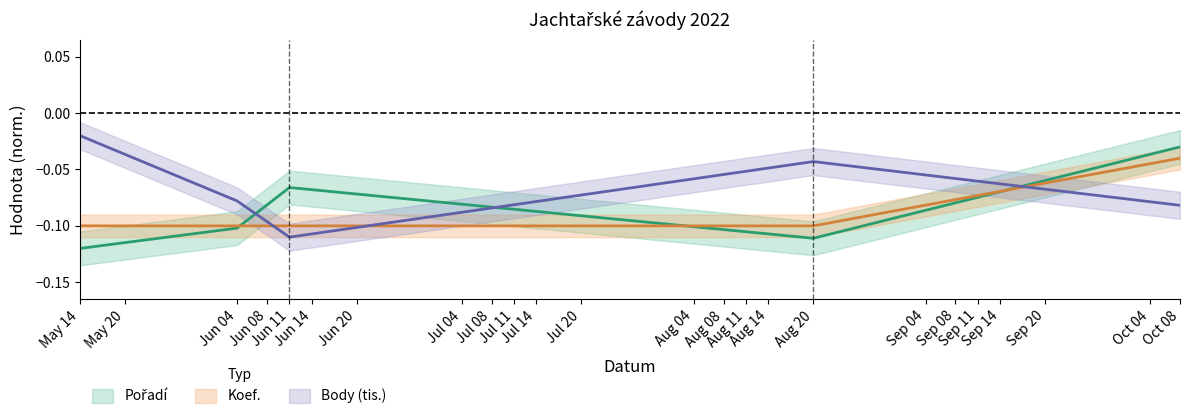

Where is the first local maximum for Body_scaled?

Aug 20